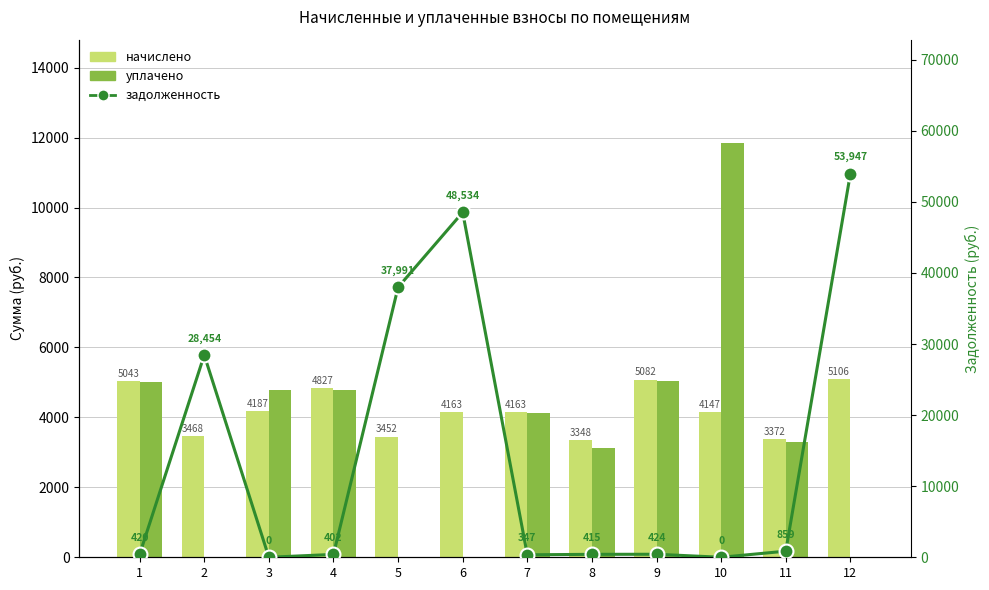

What is the value of the начислено bar at the 7th from the left?

4163.9